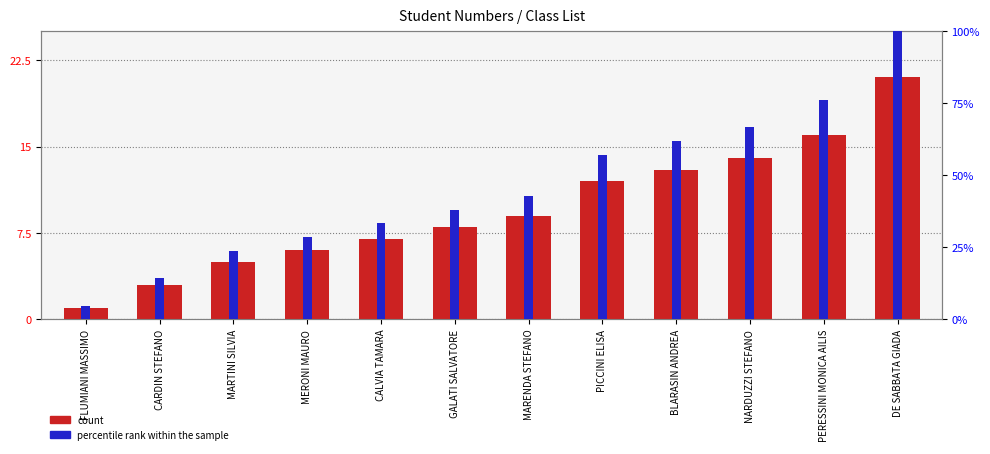

Reading right to left, list all the values displayed in this chart.

Student Number: DE SABBATA GIADA=21.0	PERESSINI MONICA AILIS=16.0	NARDUZZI STEFANO=14.0	BLARASIN ANDREA=13.0	PICCINI ELISA=12.0	MARENDA STEFANO=9.0	GALATI SALVATORE=8.0	CALVIA TAMARA=7.0	MERONI MAURO=6.0	MARTINI SILVIA=5.0	CARDIN STEFANO=3.0	FLUMIANI MASSIMO=1.0
percentile rank within the sample: DE SABBATA GIADA=100.0	PERESSINI MONICA AILIS=76.2	NARDUZZI STEFANO=66.7	BLARASIN ANDREA=61.9	PICCINI ELISA=57.1	MARENDA STEFANO=42.9	GALATI SALVATORE=38.1	CALVIA TAMARA=33.3	MERONI MAURO=28.6	MARTINI SILVIA=23.8	CARDIN STEFANO=14.3	FLUMIANI MASSIMO=4.8